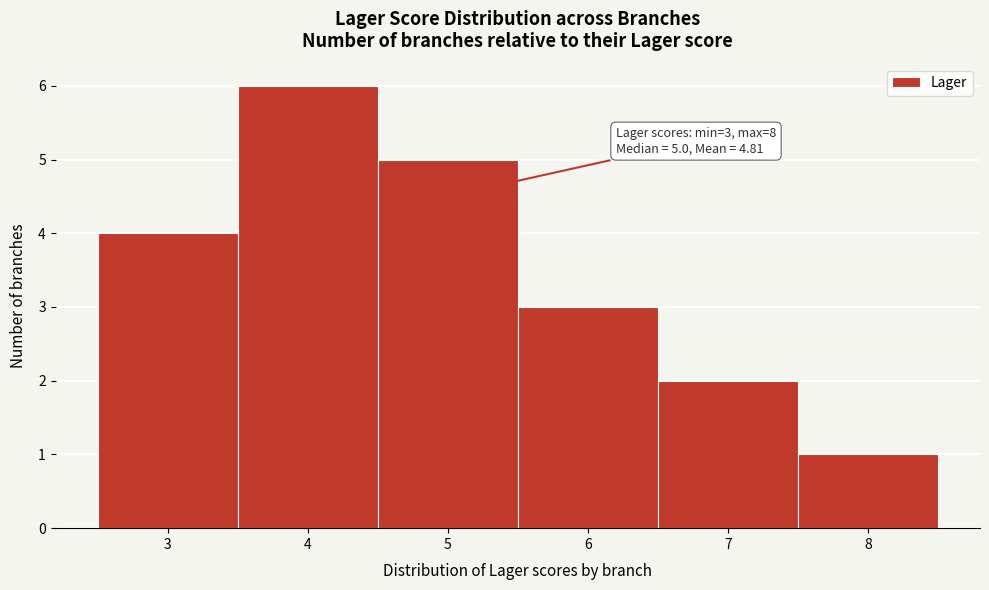

Over which range of the x-axis is the bar tallest?

3.5 to 4.5